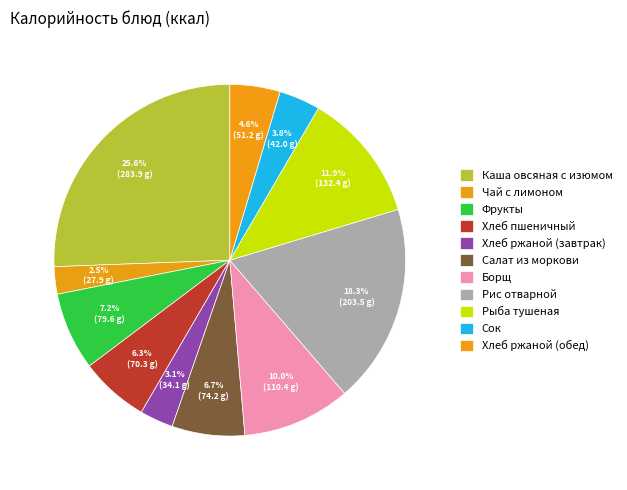

Combined, what portion of the pie is Хлеб пшеничный and Чай с лимоном?

8.9%